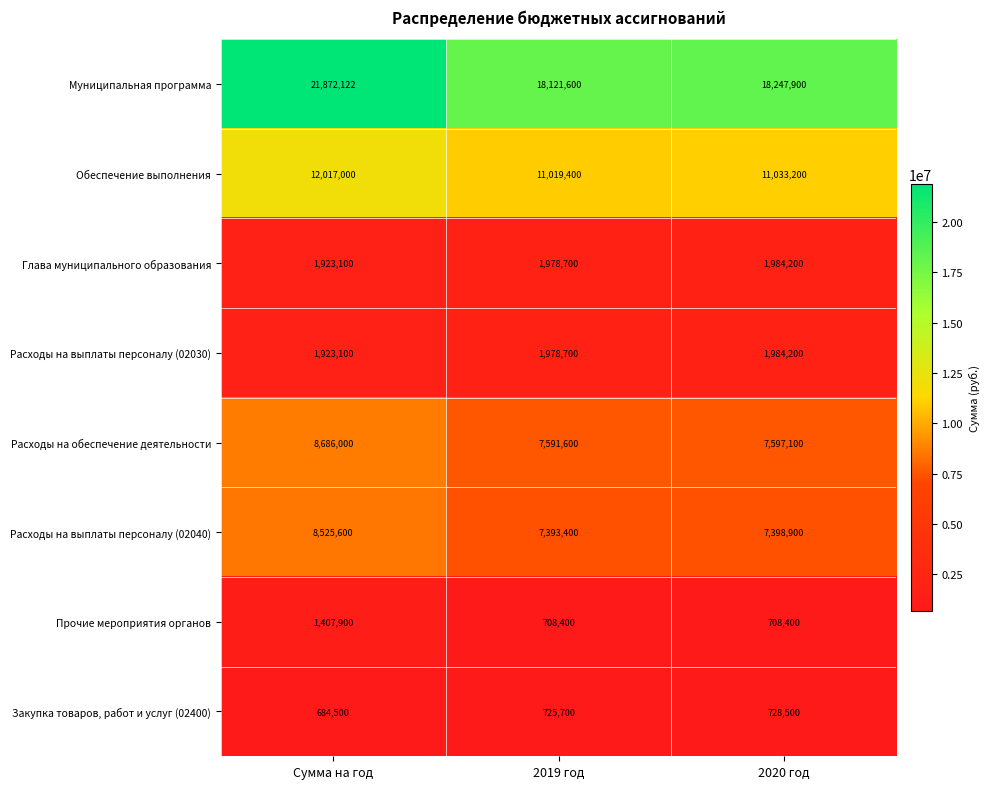

Is it true that Расходы на обеспечение деятельности equals 4200831 at 2019 год?

False